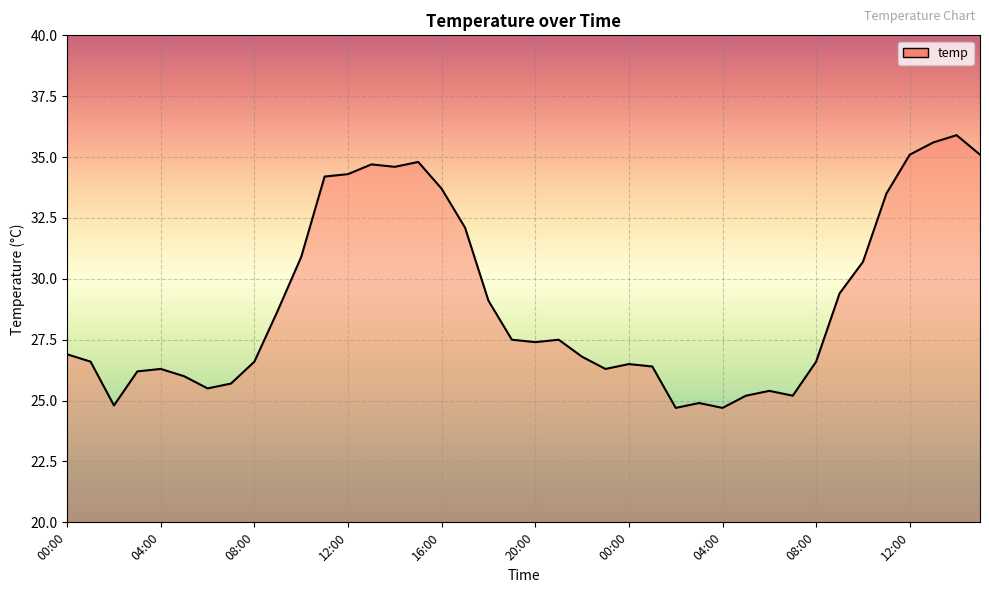

What is the average value?

29.1